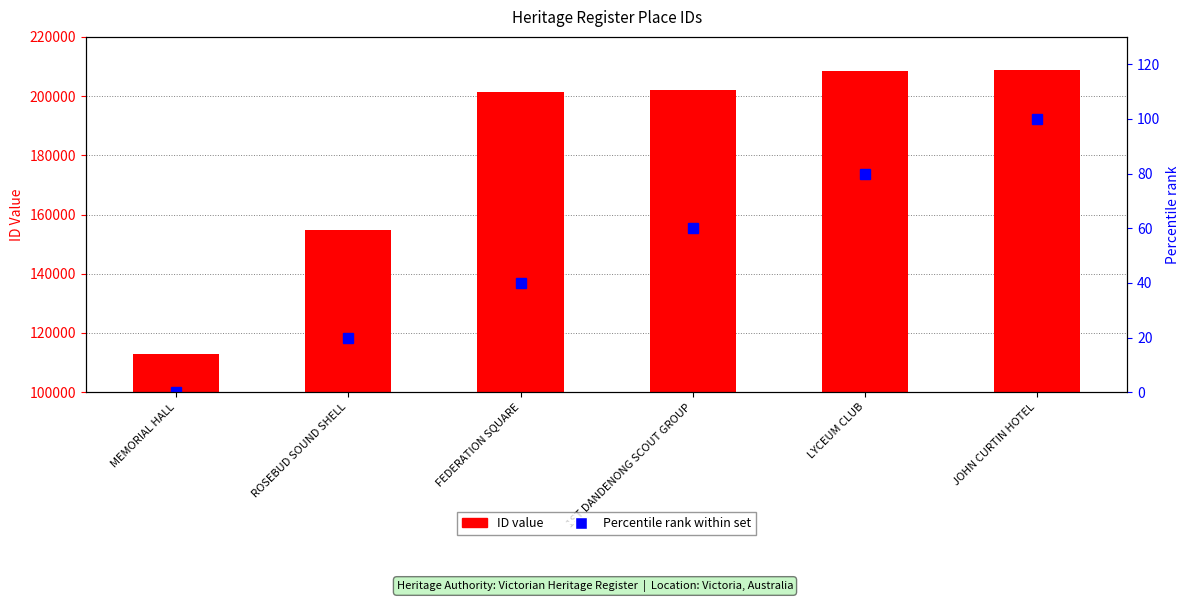

How many values in the ID (Place Number) series exceed 201973?

2